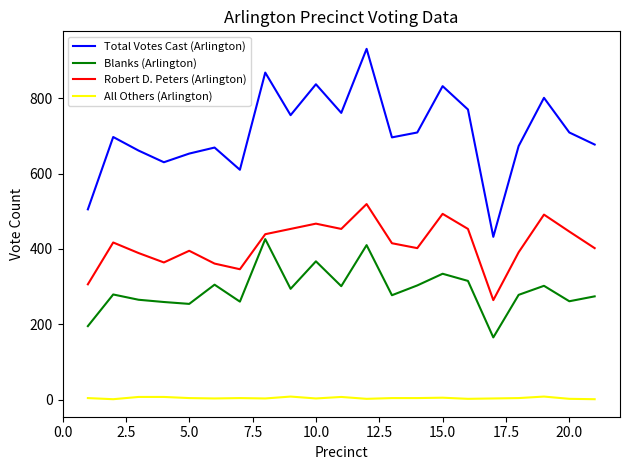

Which series has the largest total across all categories?

Total Votes Cast (Arlington)